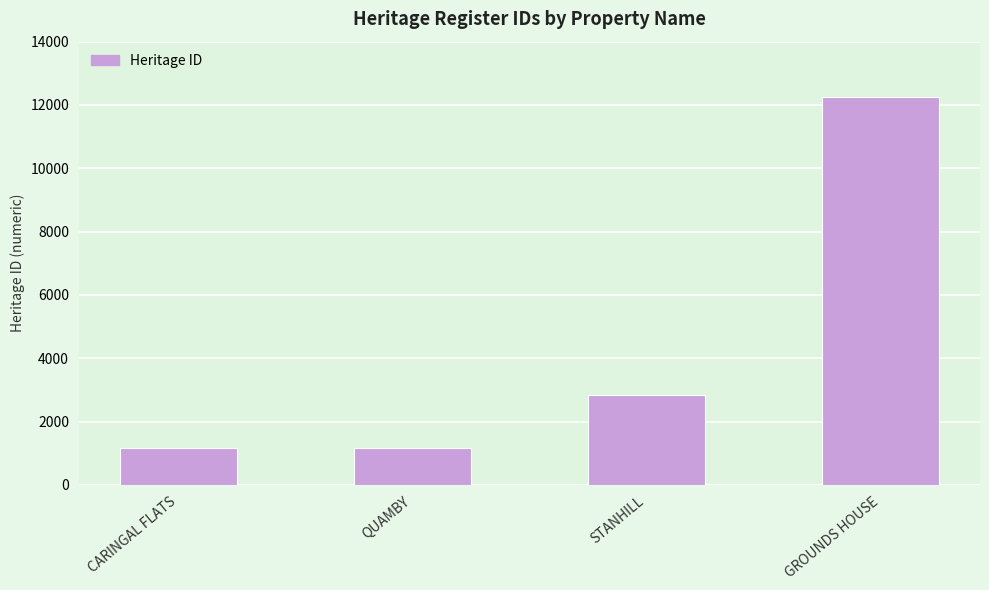

What is the ratio of the value at STANHILL to the value at QUAMBY?

2.4